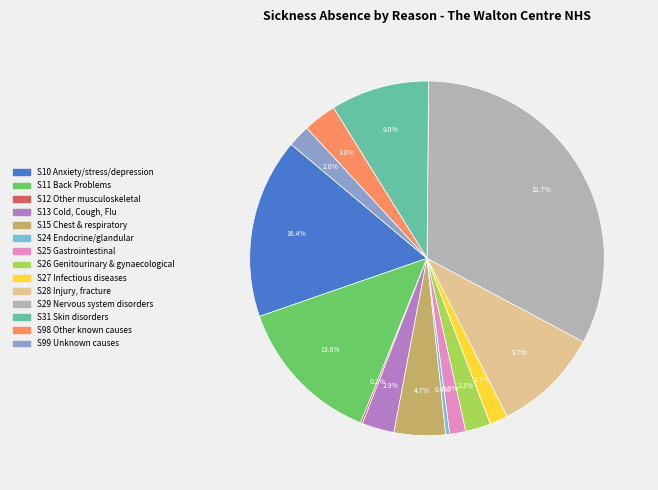

What is the total percentage of S11 Back Problems and S15 Chest & respiratory?

18.3%